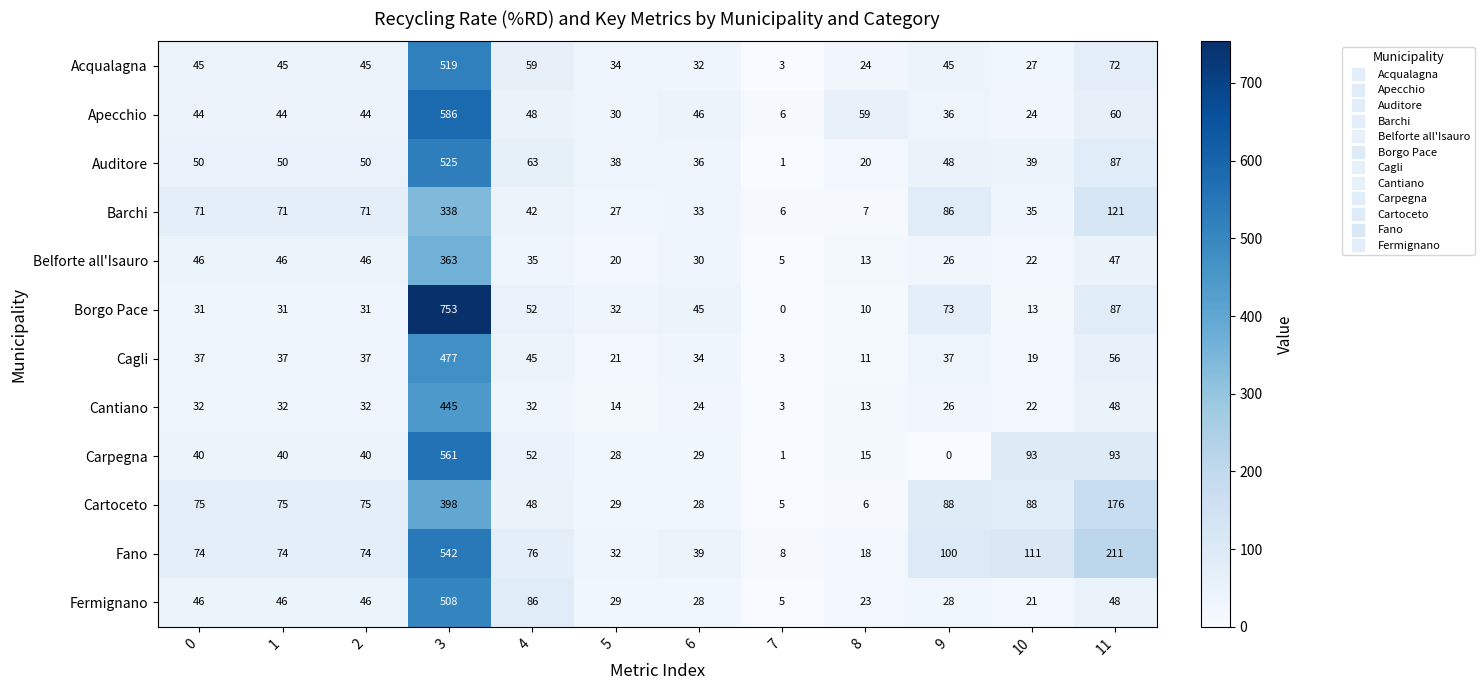

Between 0 and 11, which series saw the biggest shift?

Fano